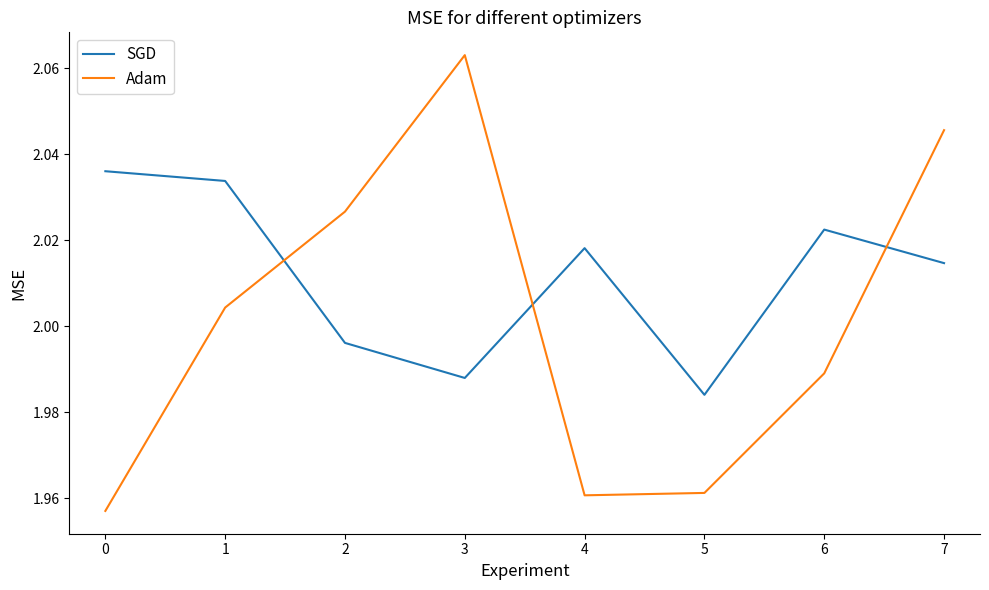

What is the difference between the maximum and minimum values in the SGD series?

0.1